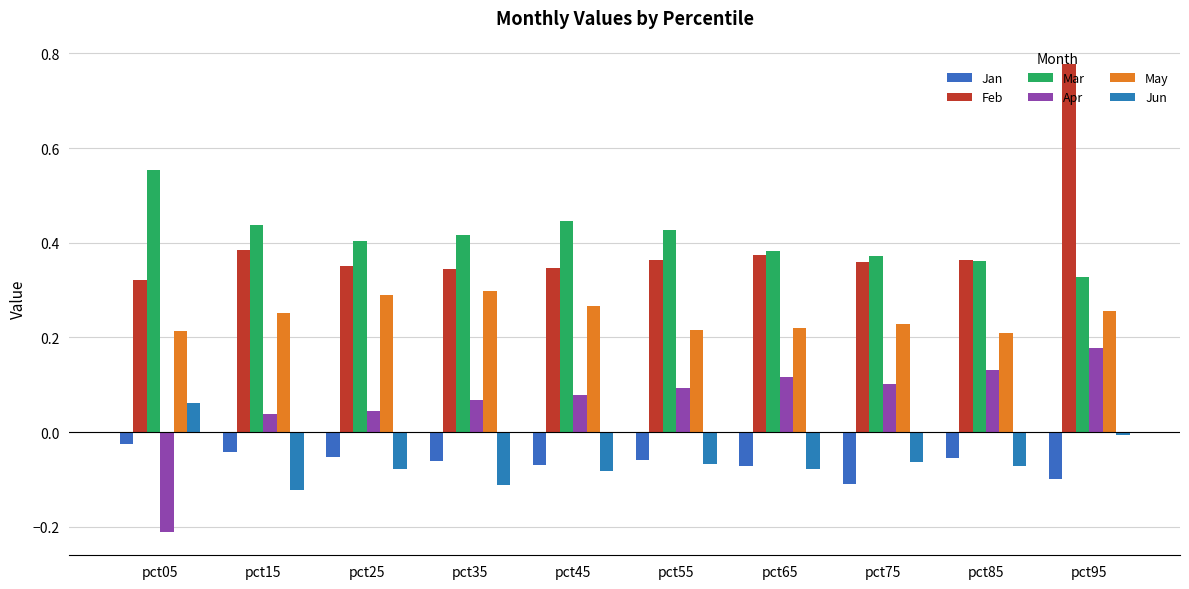

Is it true that Apr equals 0.3 at pct95?

False